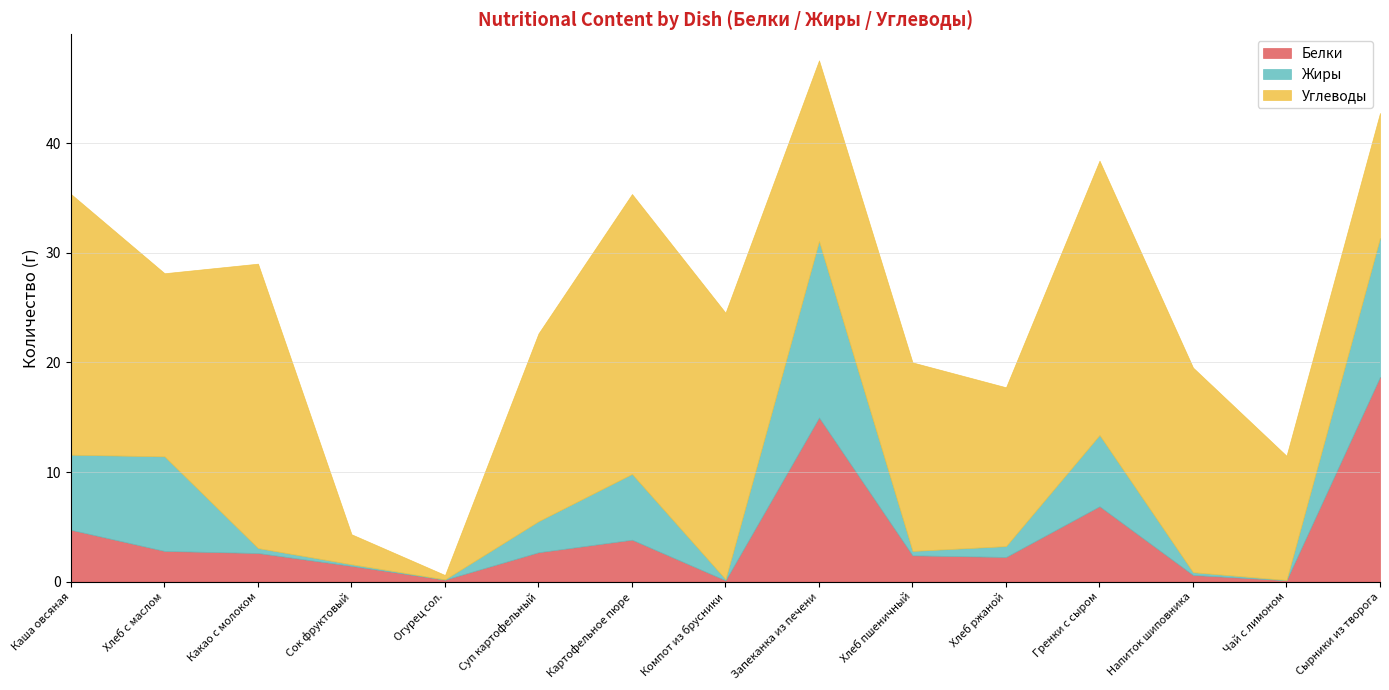

True or false: Жиры and Белки cross at least once.

True